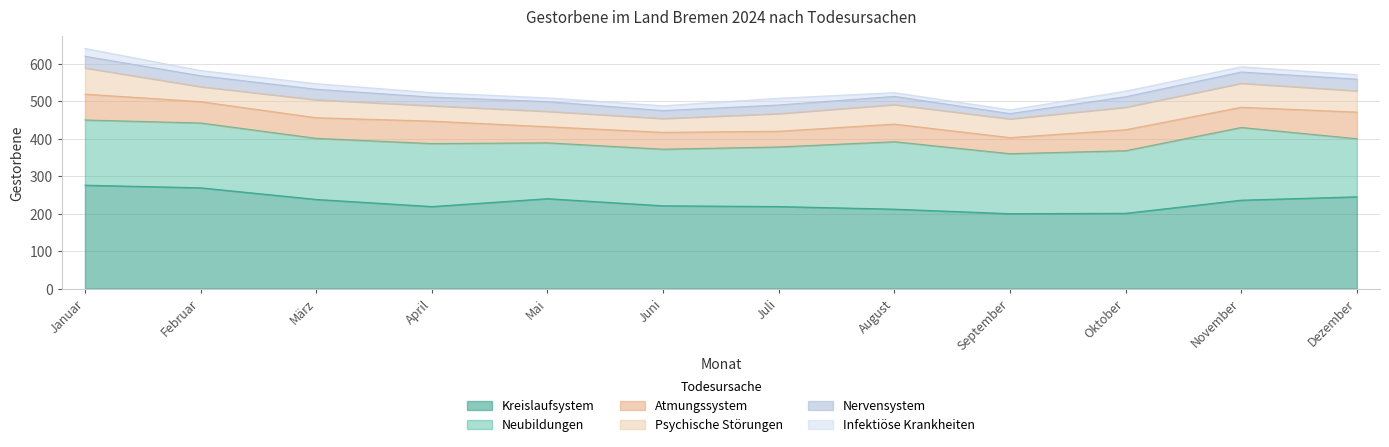

At Mai, list the series in order from largest to smallest.

Kreislaufsystem, Neubildungen, Atmungssystem, Psychische Störungen, Nervensystem, Infektiöse Krankheiten